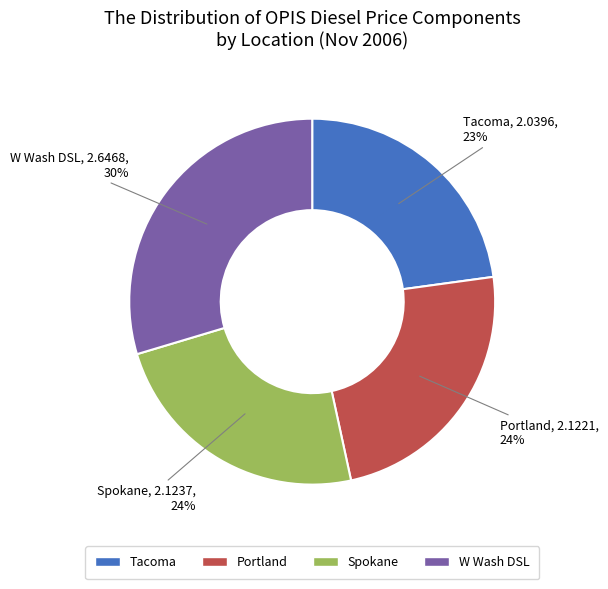

Which category has the smallest portion of the pie?

Tacoma